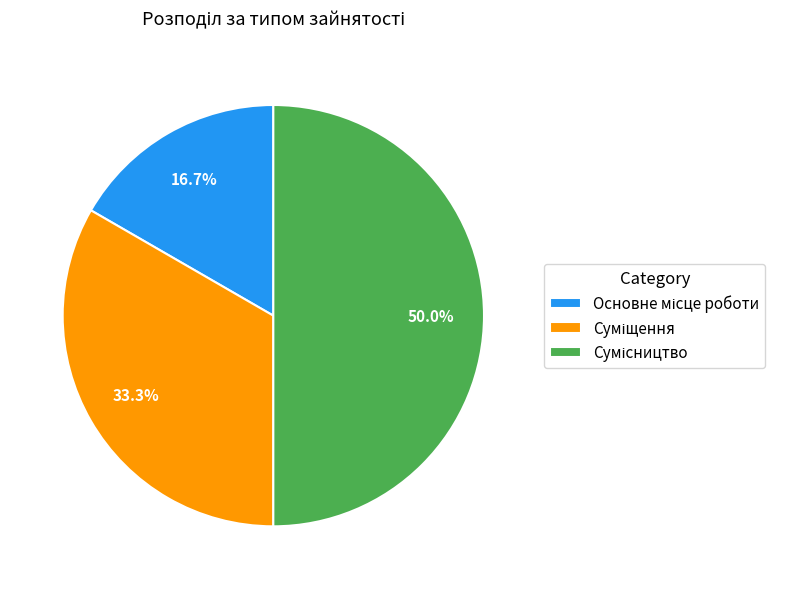

Between Сумісництво and Основне місце роботи, which is larger?

Сумісництво